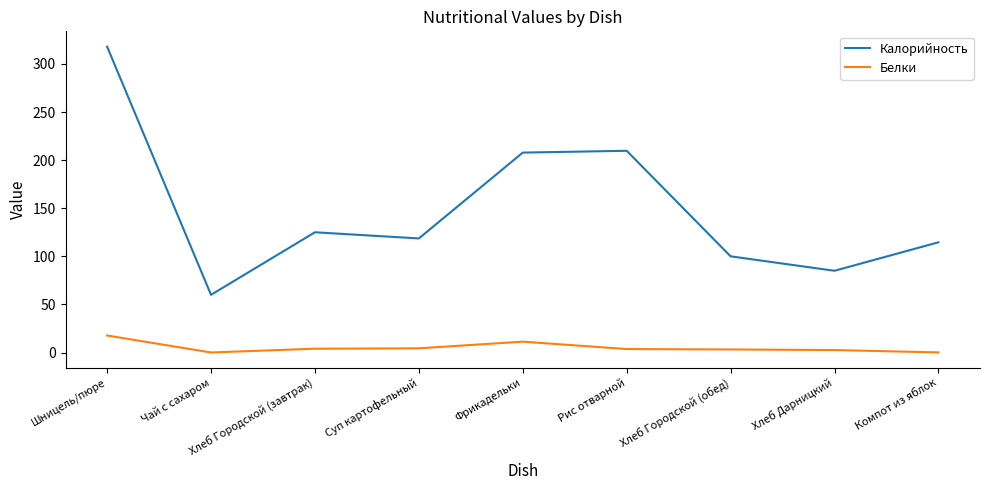

Which series has the widest spread of values?

Калорийность